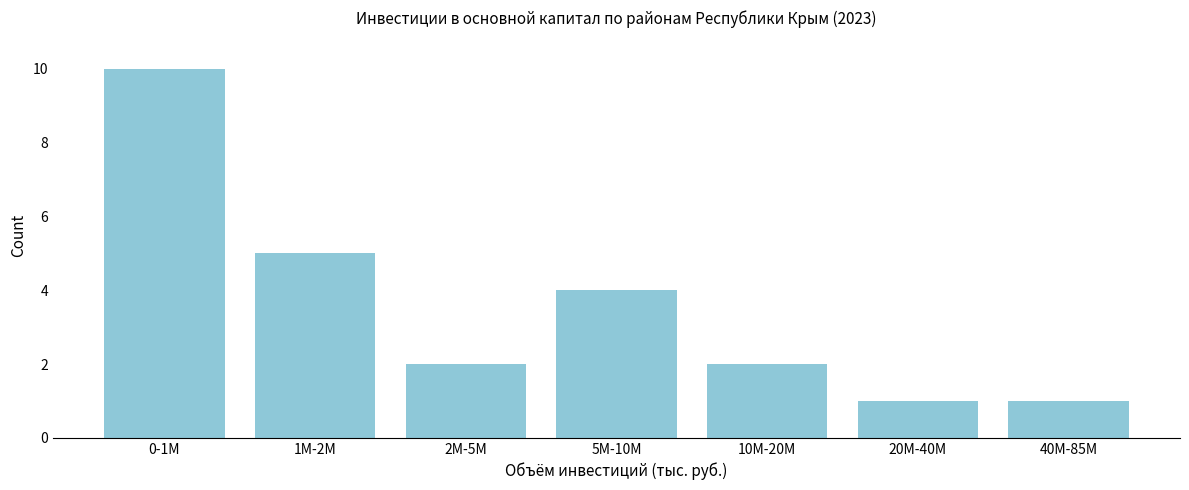

Reading left to right, list all the values displayed in this chart.

0-1M=10	1M-2M=5	2M-5M=2	5M-10M=4	10M-20M=2	20M-40M=1	40M-85M=1